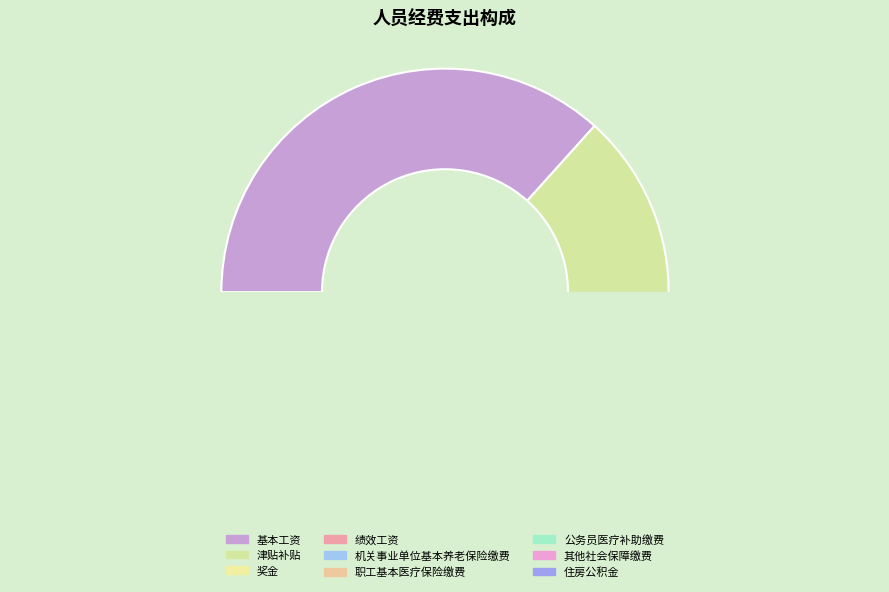

Which category has the biggest portion of the pie?

基本工资